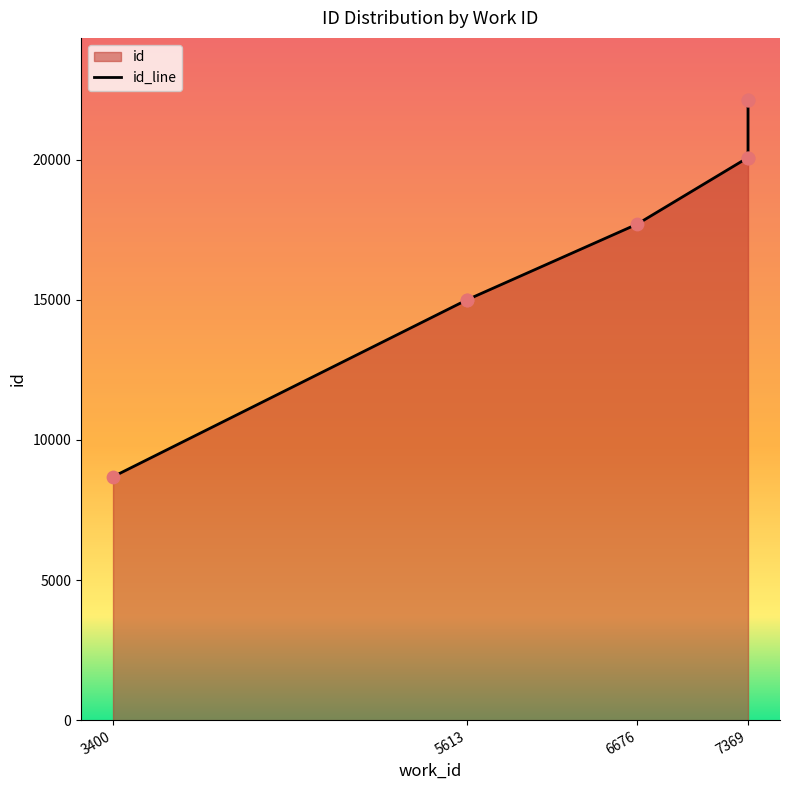

Approximately how many times larger is the value at 7369 compared to 7369?

1.0